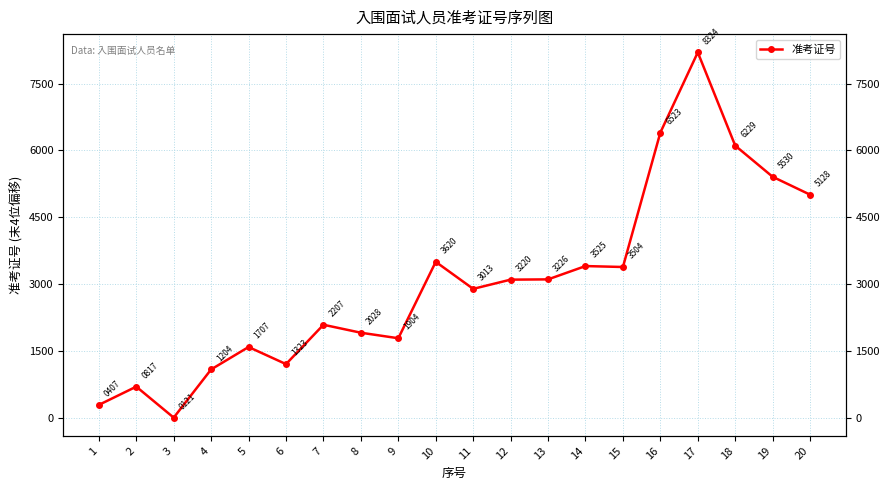

What is the change in value from 4 to 6?

+119